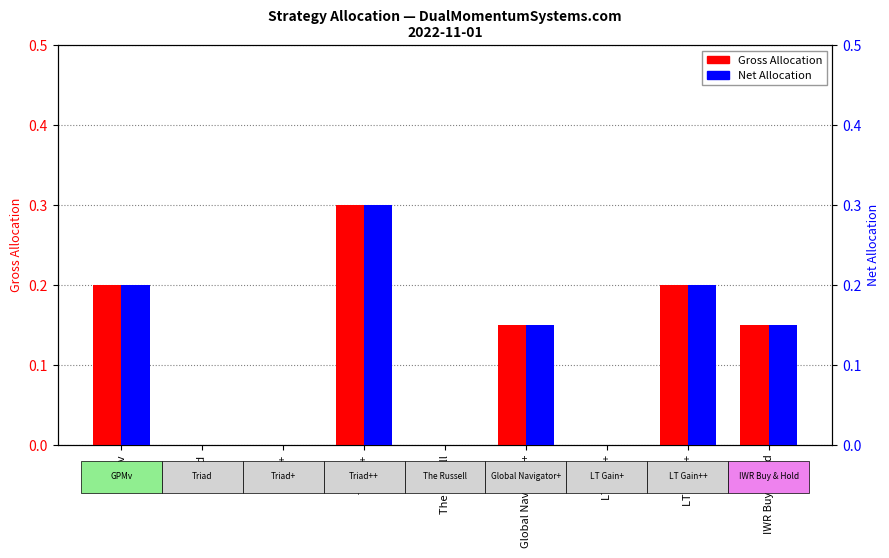

What is the sum of all Gross Allocation values?

1.0